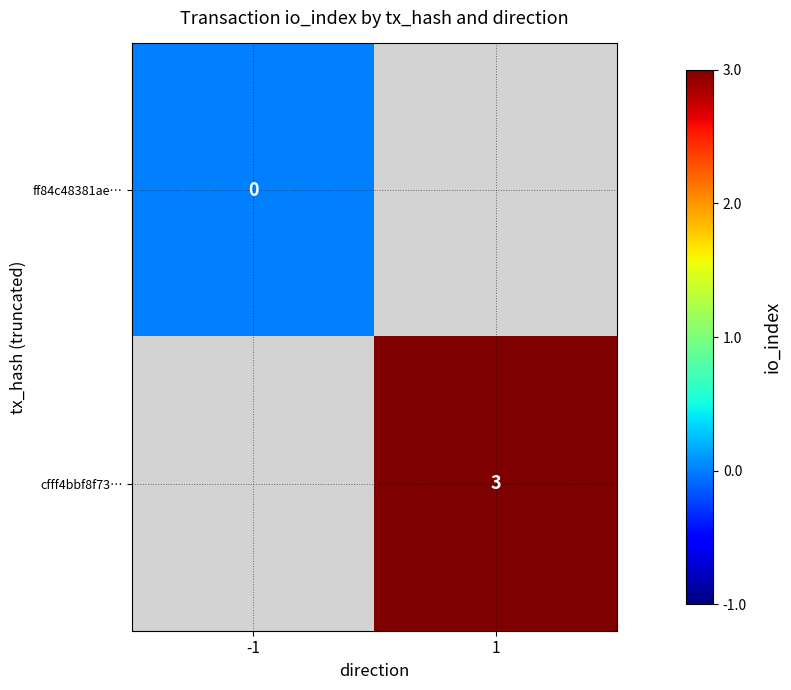

Which label corresponds to the smallest value in the chart?

-1